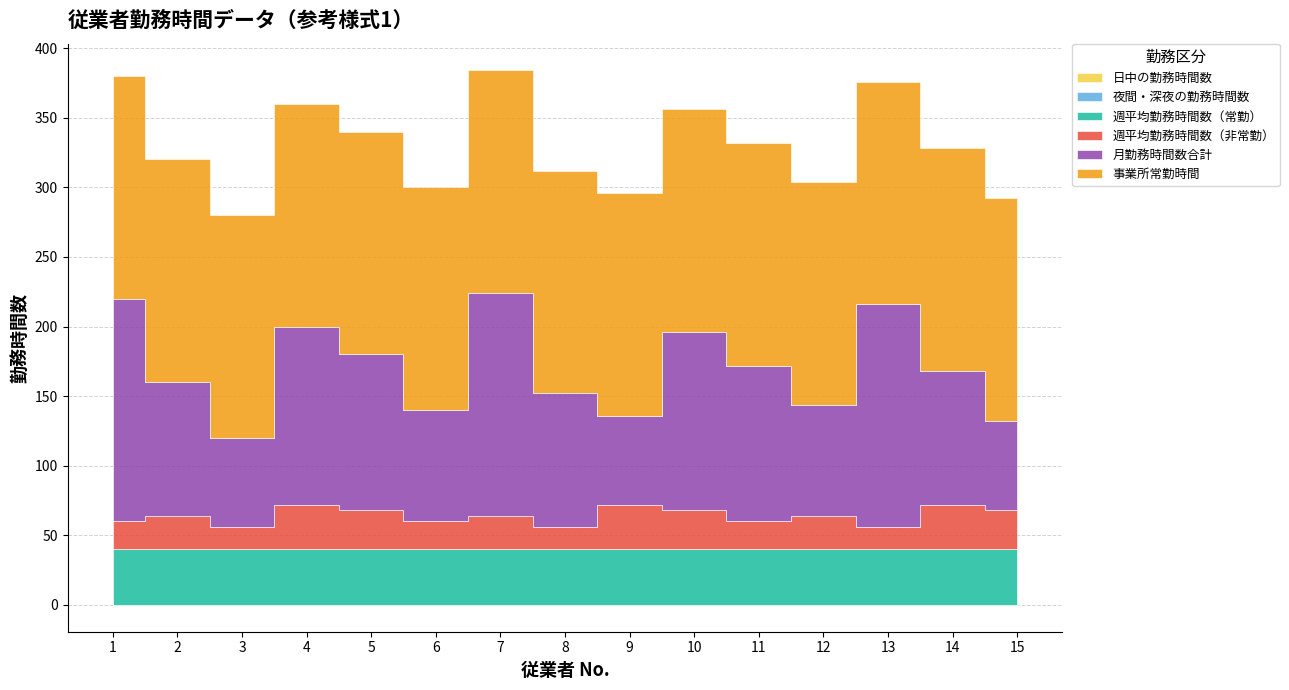

What is the total value across all series at 12?

304